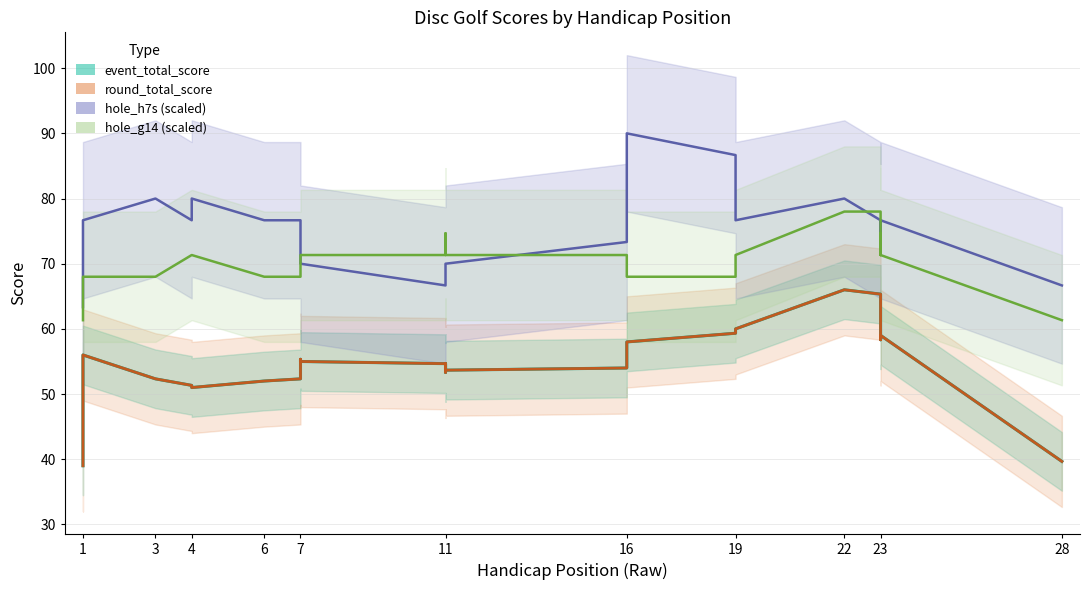

Where is hole_g14 nearest to the value 3?

1